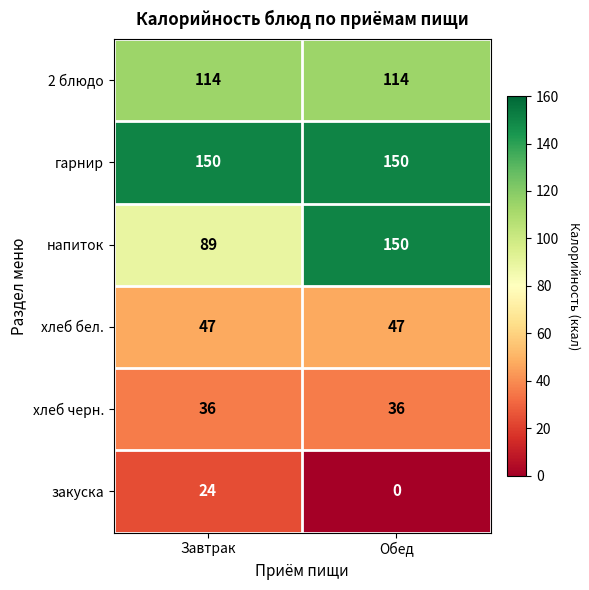

Is it true that гарнир equals 94 at Завтрак?

False